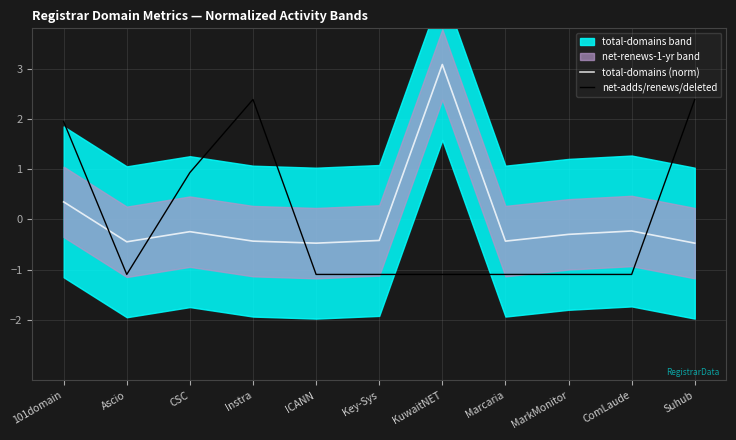

Reading left to right, extract all data points from this chart.

total-domains (norm): 101domain=0.3	Ascio=-0.4	CSC=-0.2	Instra=-0.4	ICANN=-0.5	Key-Sys=-0.4	KuwaitNET=3.1	Marcaria=-0.4	MarkMonitor=-0.3	ComLaude=-0.2	Suhub=-0.5
net-adds/renews/deleted: 101domain=1.9	Ascio=-1.1	CSC=0.9	Instra=2.4	ICANN=-1.1	Key-Sys=-1.1	KuwaitNET=-1.1	Marcaria=-1.1	MarkMonitor=-1.1	ComLaude=-1.1	Suhub=2.4